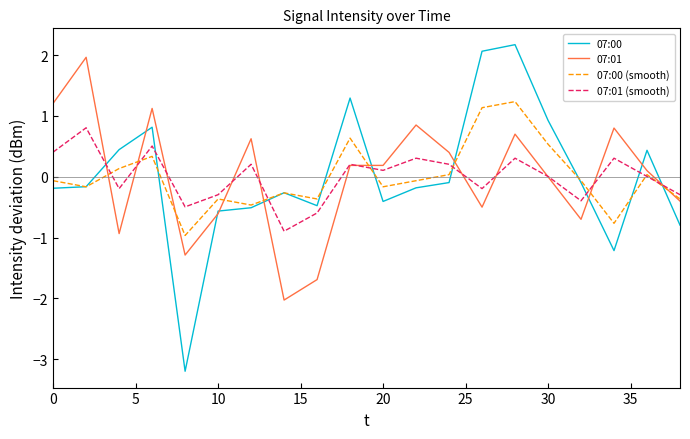

Does the chart have visible grid lines?

No